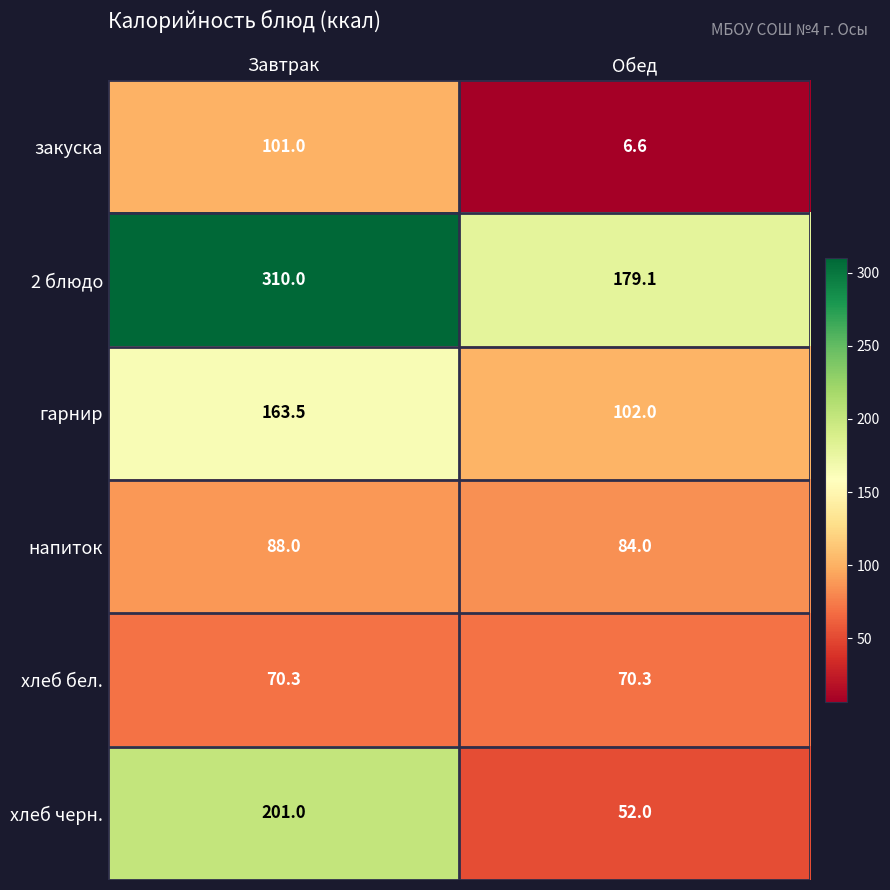

What is the sum of all напиток values?

172.0